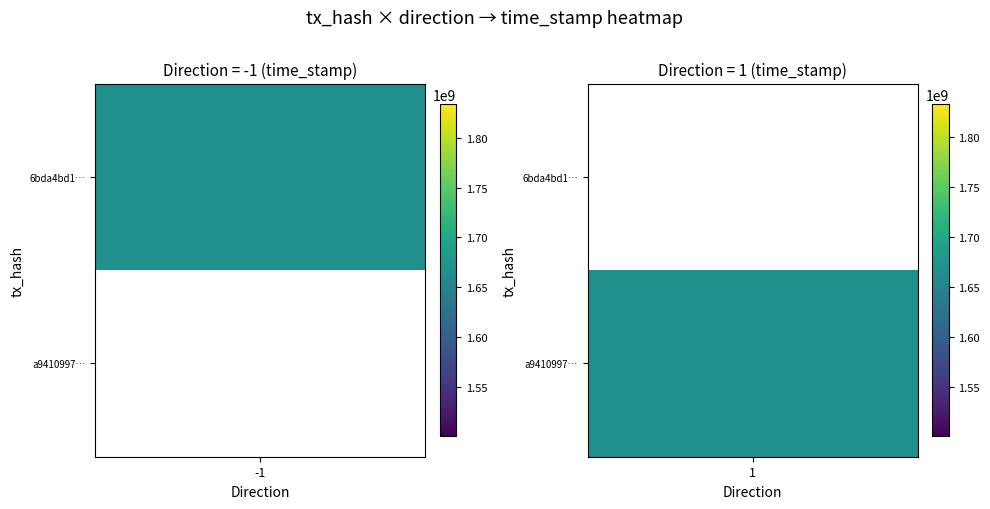

What is the greatest value displayed?

1667211202